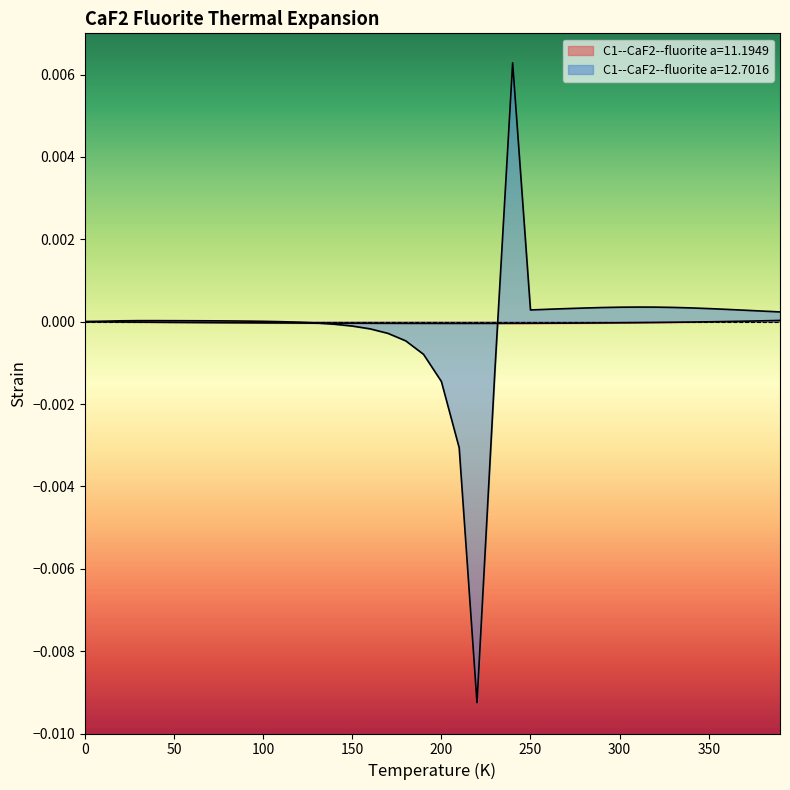

How many values in the C1--CaF2--fluorite a=11.1949 series are below 0?

35